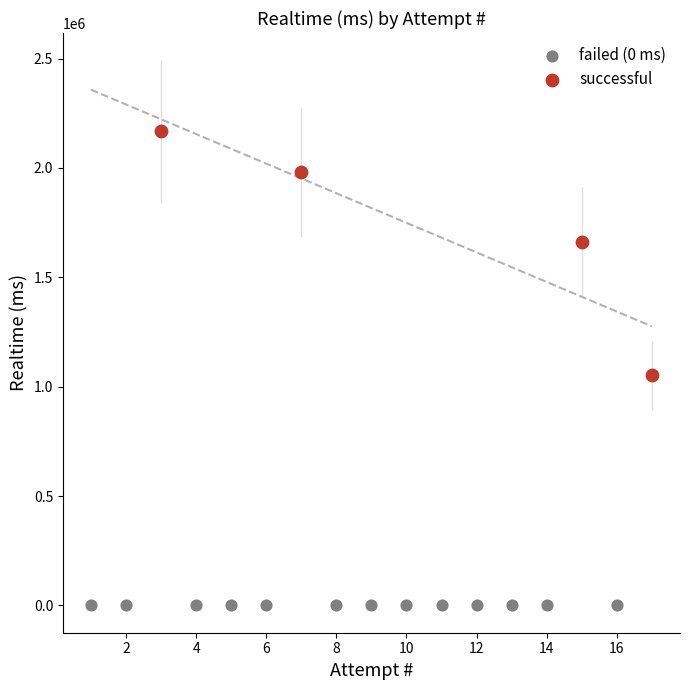

Which series contains the lowest Y value?

failed (0 ms)